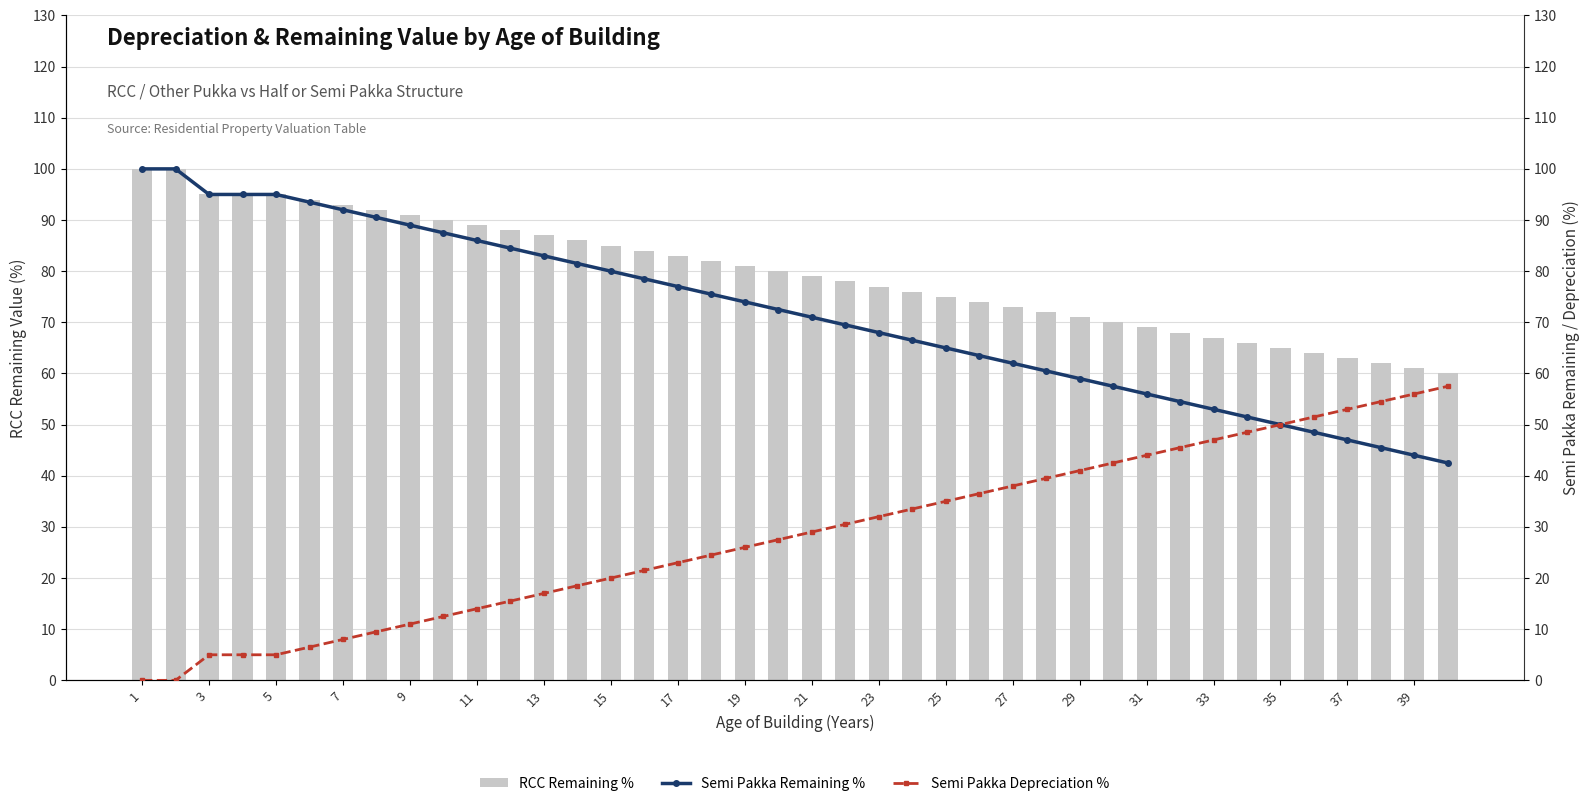

How many data points does each series have?

40